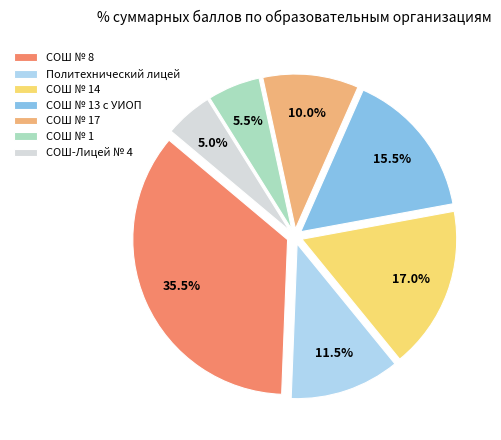

Between СОШ № 8 and Политехнический лицей, which is larger?

СОШ № 8